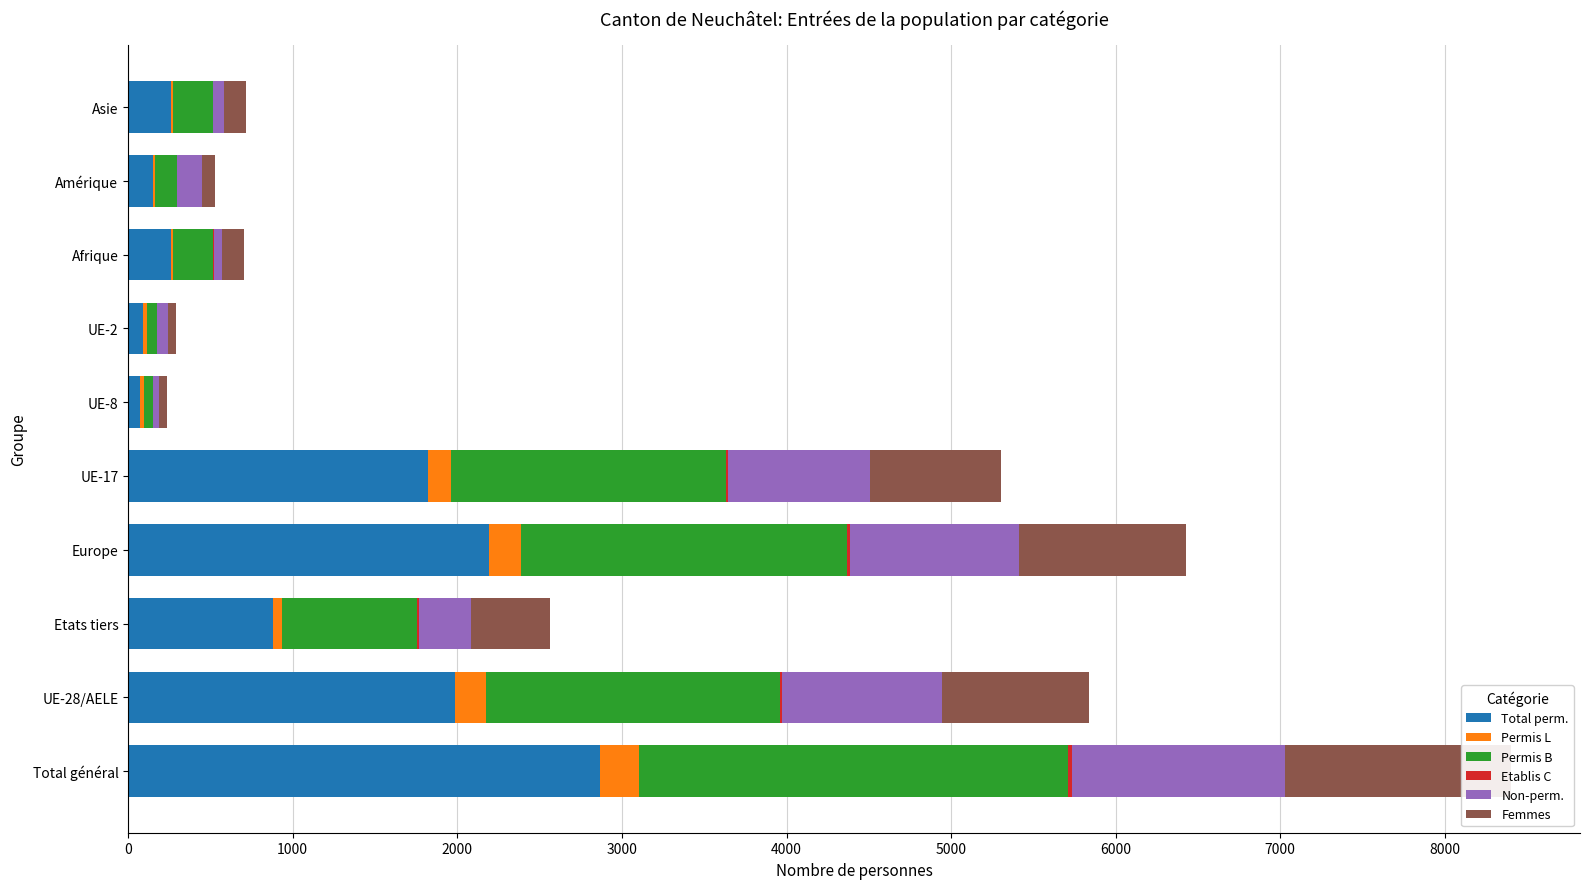

Which series changed the most between 3000 and 4000?

Total perm.